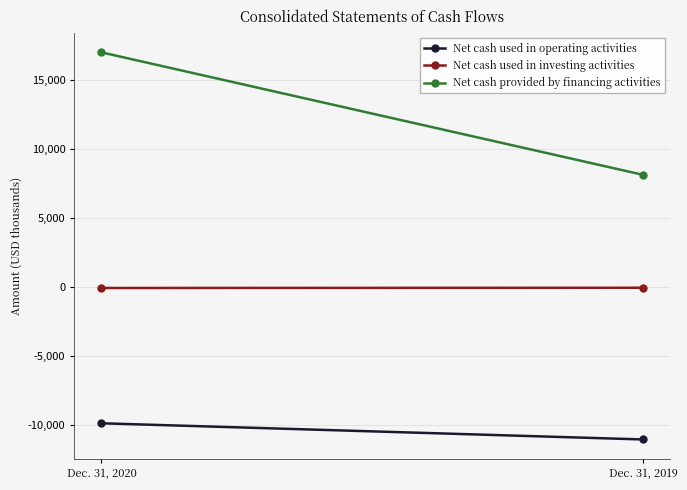

What is the greatest value displayed?

17028